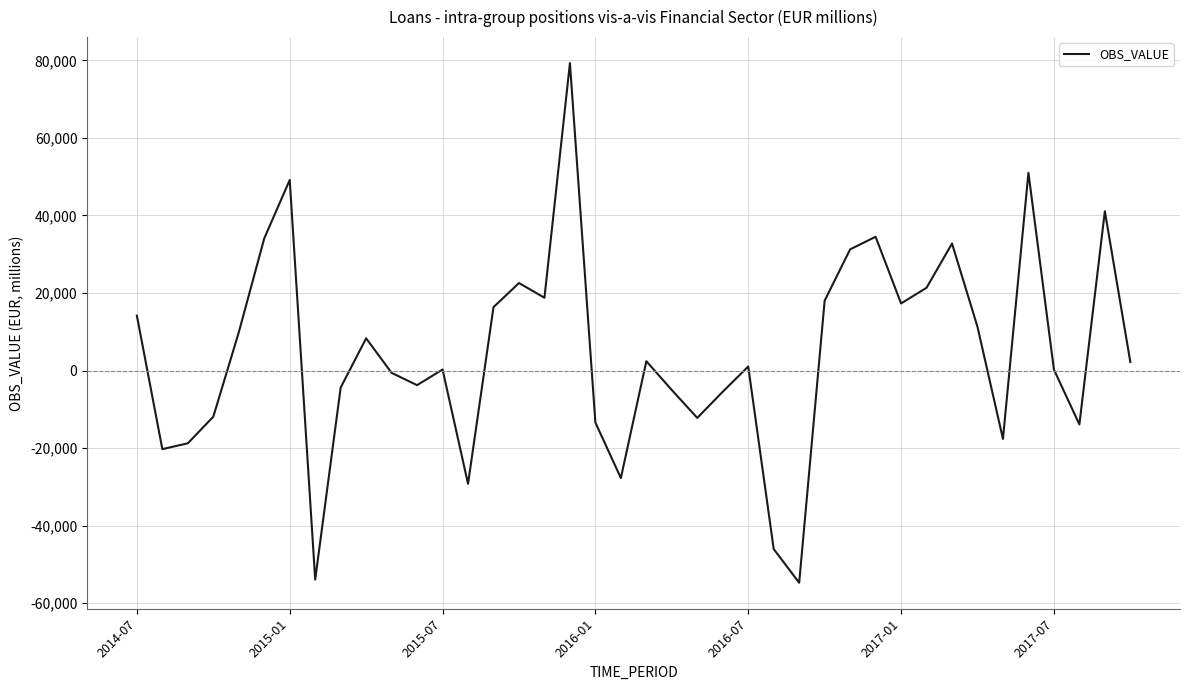

What is the difference between the maximum and minimum values?

134020.9